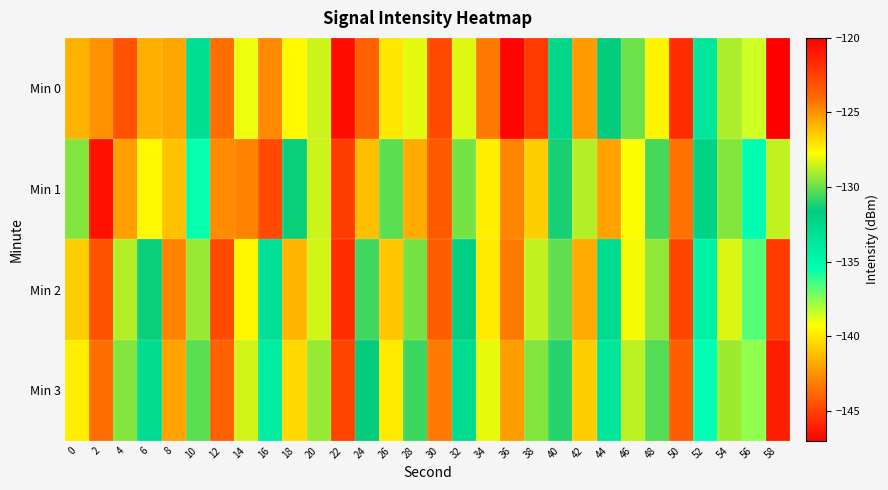

Which has a higher value, 42 or 18?

42